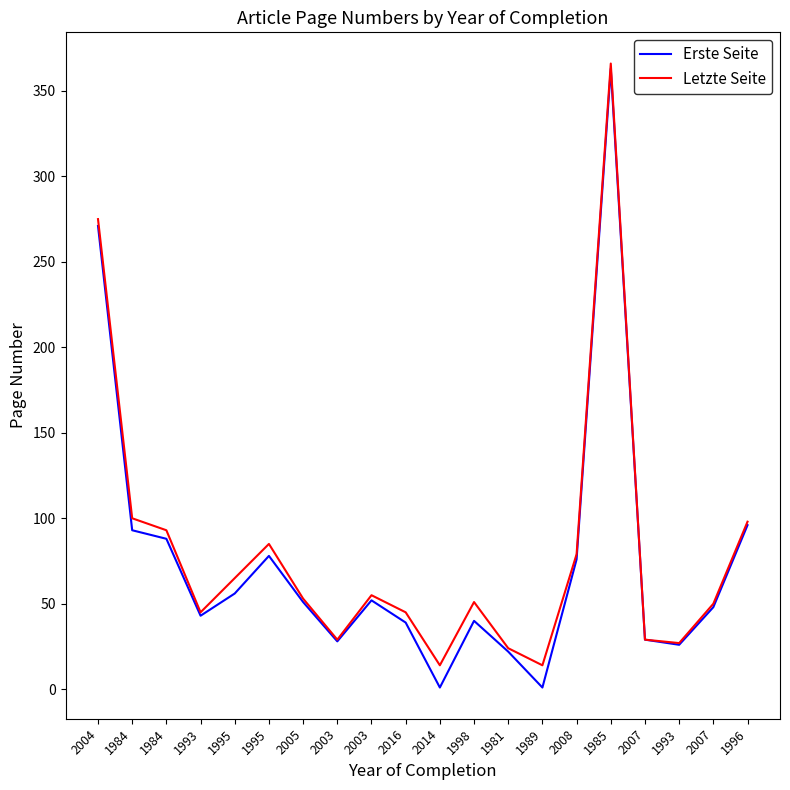

The Erste Seite series shows 26 at 1993. True or false?

True